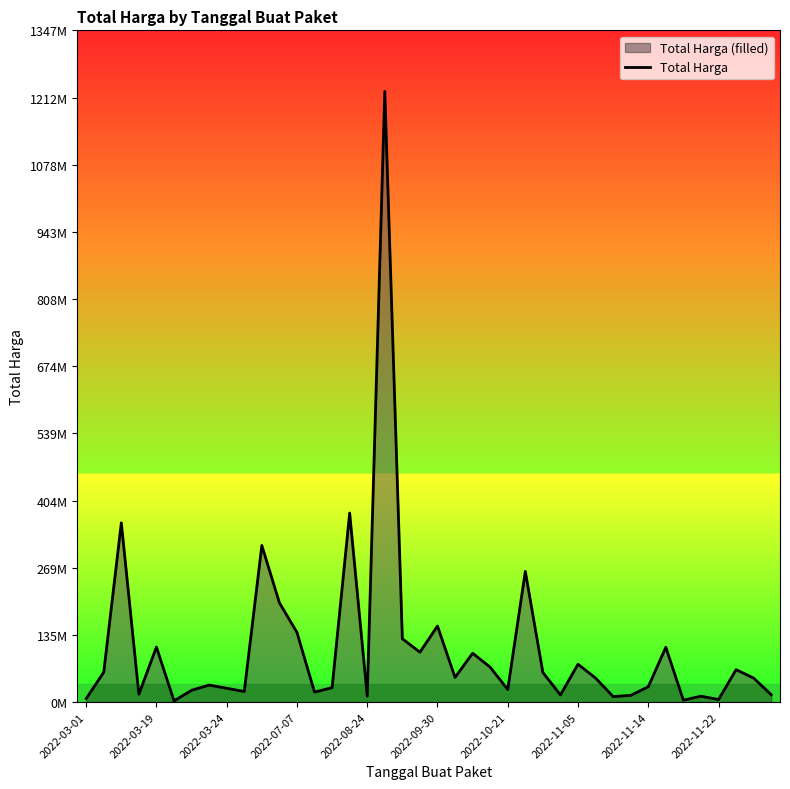

Between 30 and 21, which is larger?

21